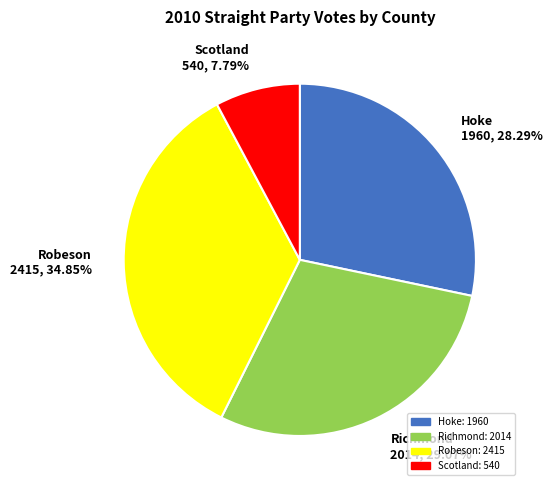

To the nearest percent, what portion does Robeson represent?

35%